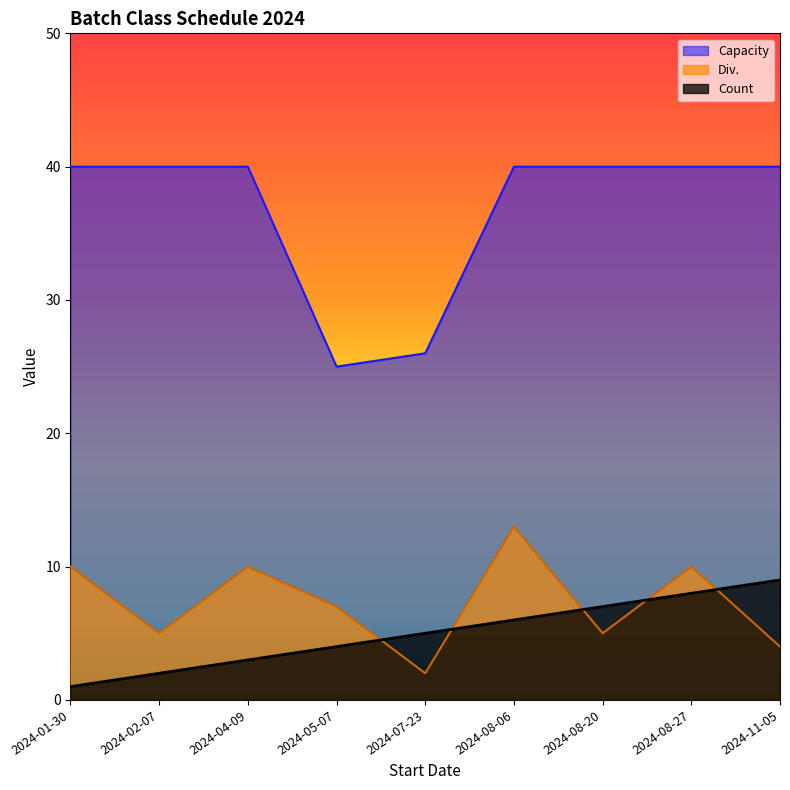

What is the difference between the second highest and minimum values in the Div. series?

8